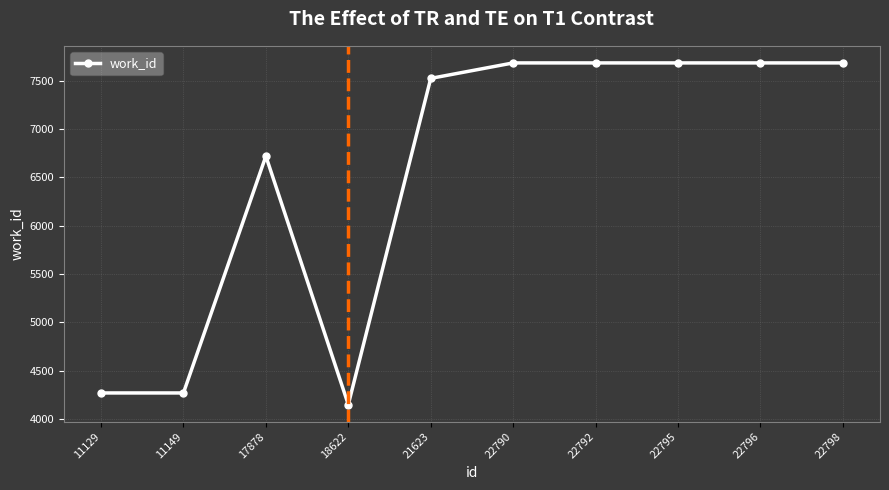

At which category does the data reach its first local peak?

17878